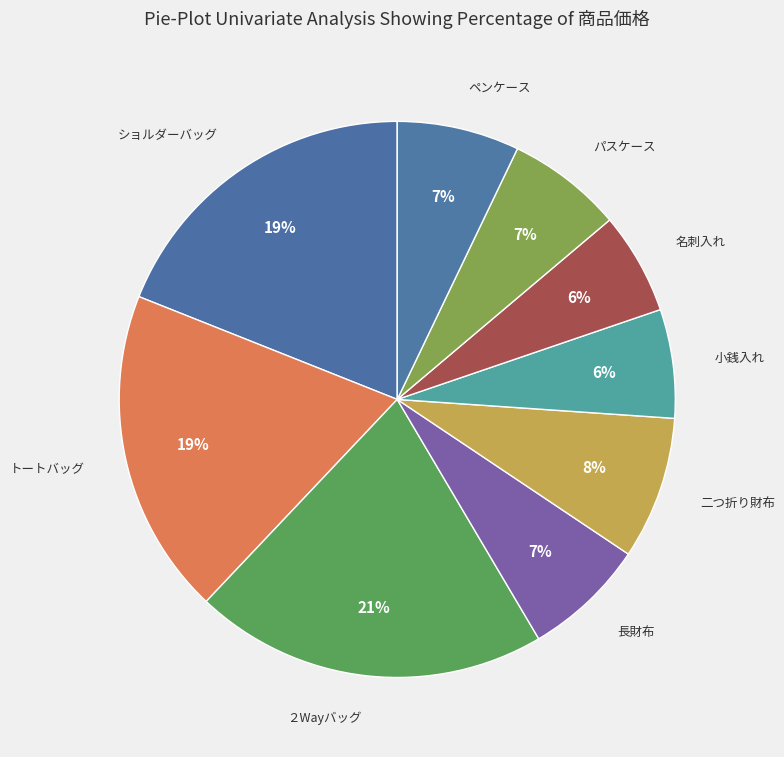

Rank the categories by value from lowest to highest.

名刺入れ, 小銭入れ, パスケース, 長財布, ペンケース, 二つ折り財布, ショルダーバッグ, トートバッグ, ２Wayバッグ